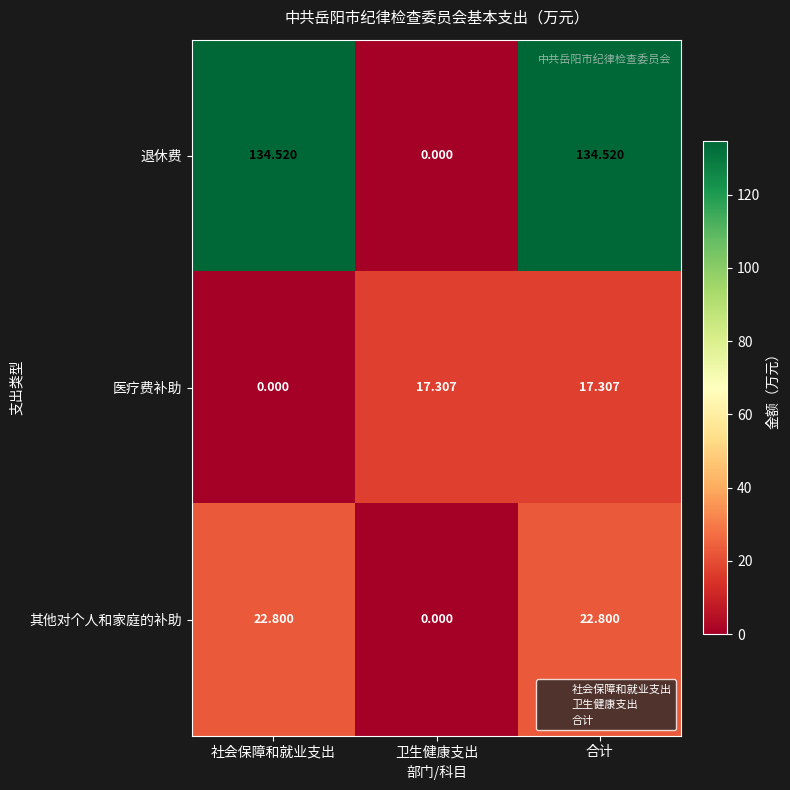

How many categories are shown in the chart?

3